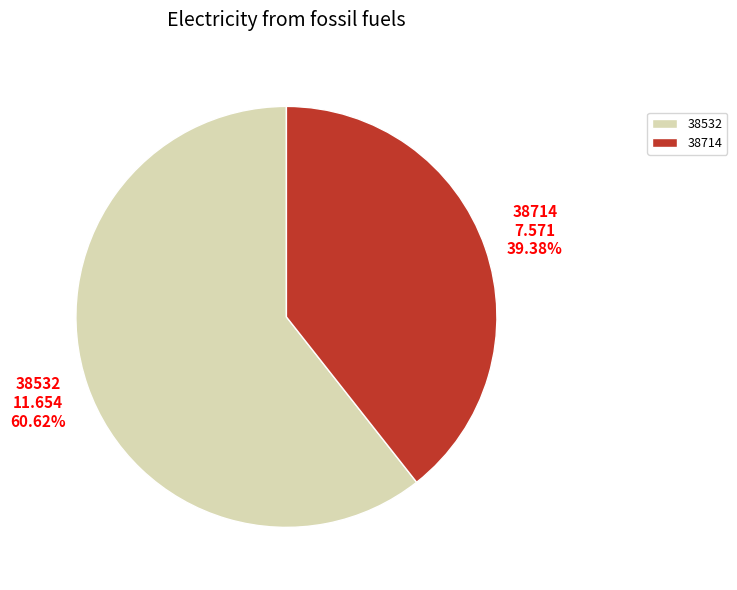

The 38532 slice represents 61% of the pie. True or false?

True